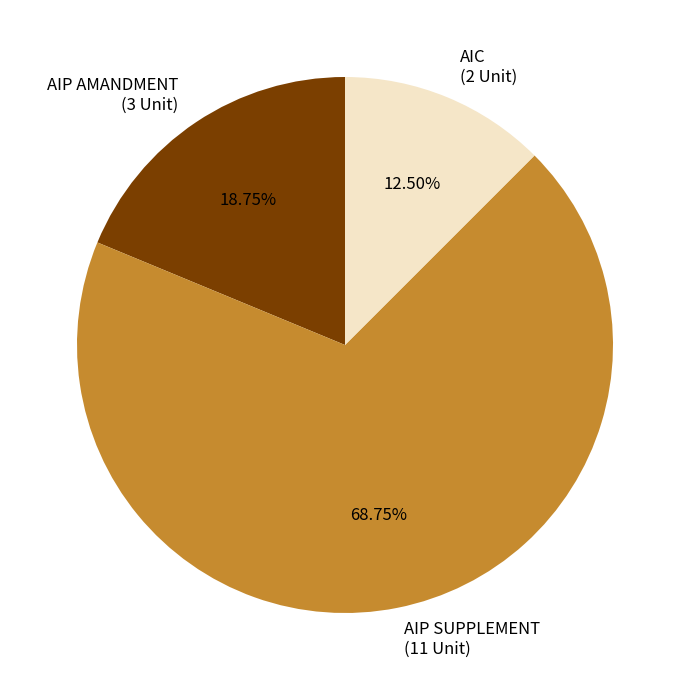

Does AIP AMANDMENT represent more than half of the total?

No